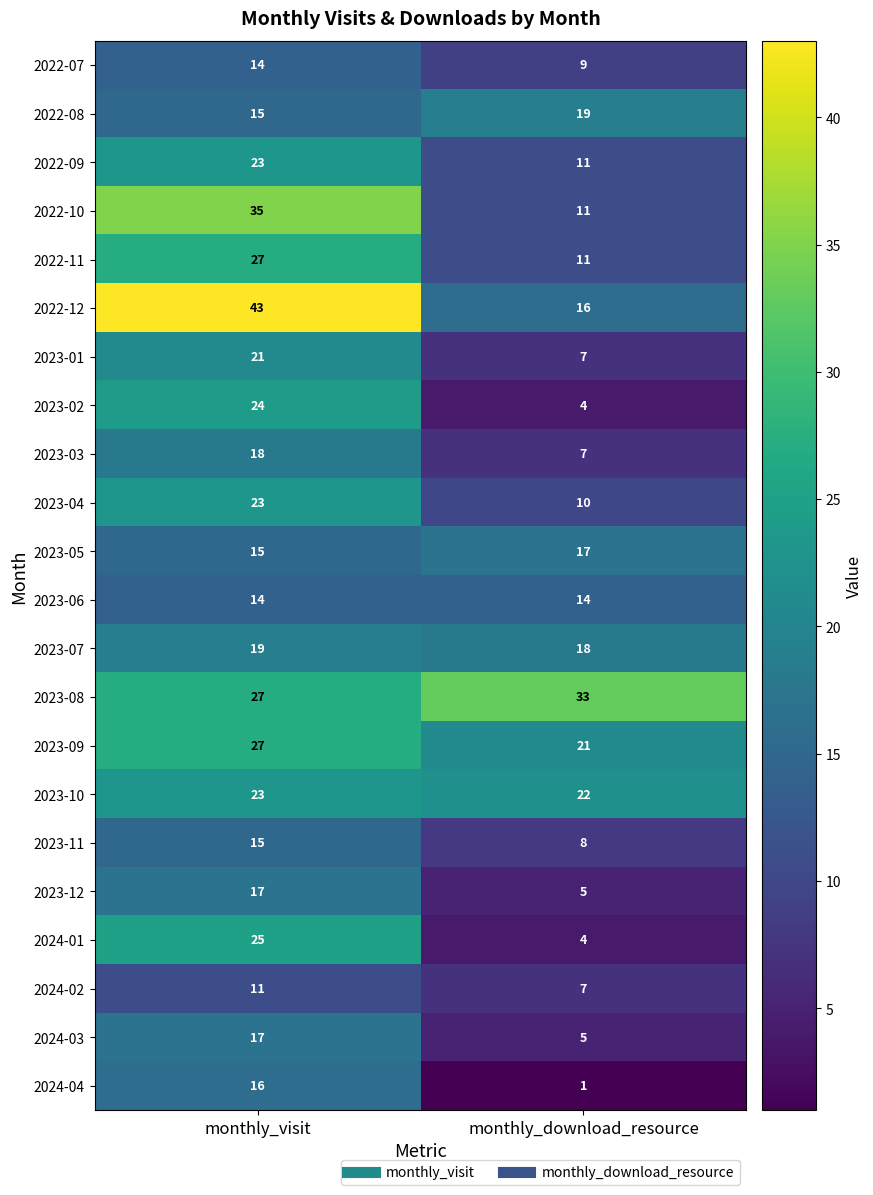

What is the average value of the 2023-02 series?

14